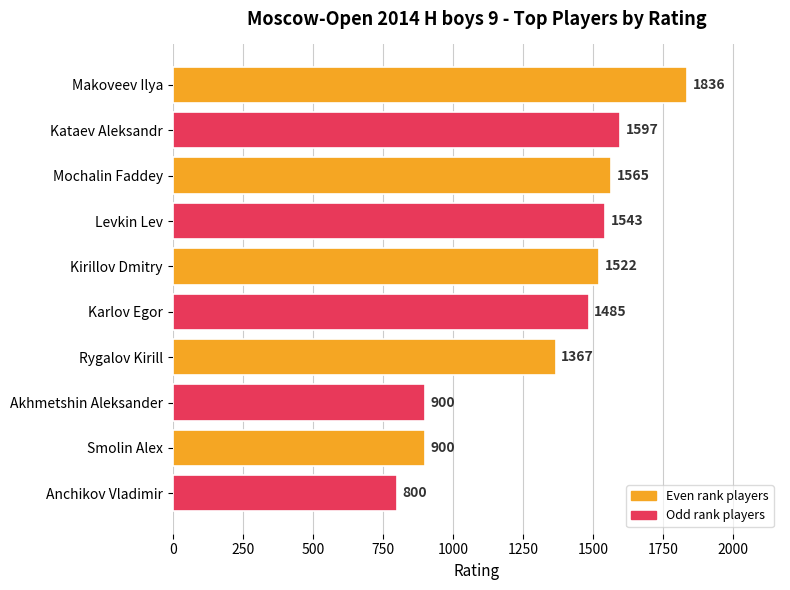

What is the average value?

1352